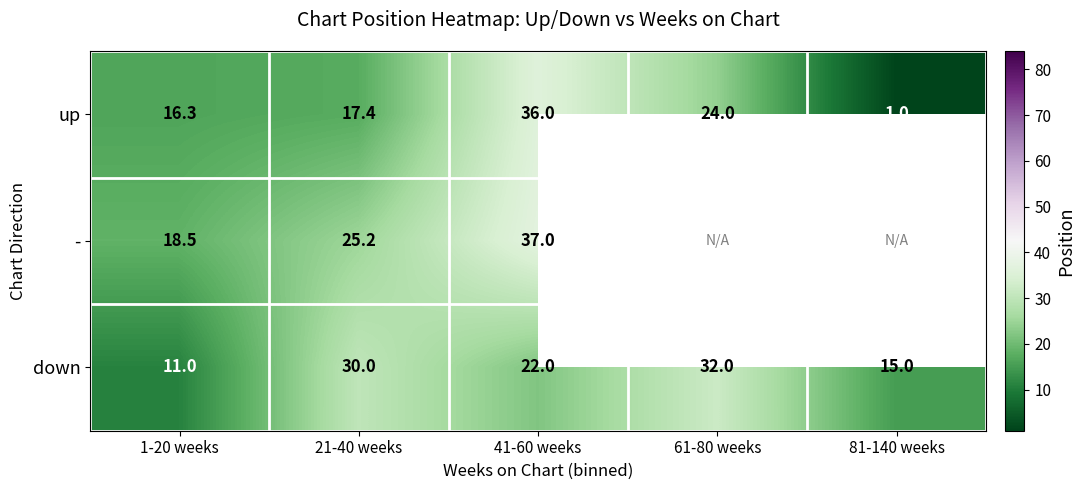

At 21-40 weeks, list the series in order from largest to smallest.

down, -, up